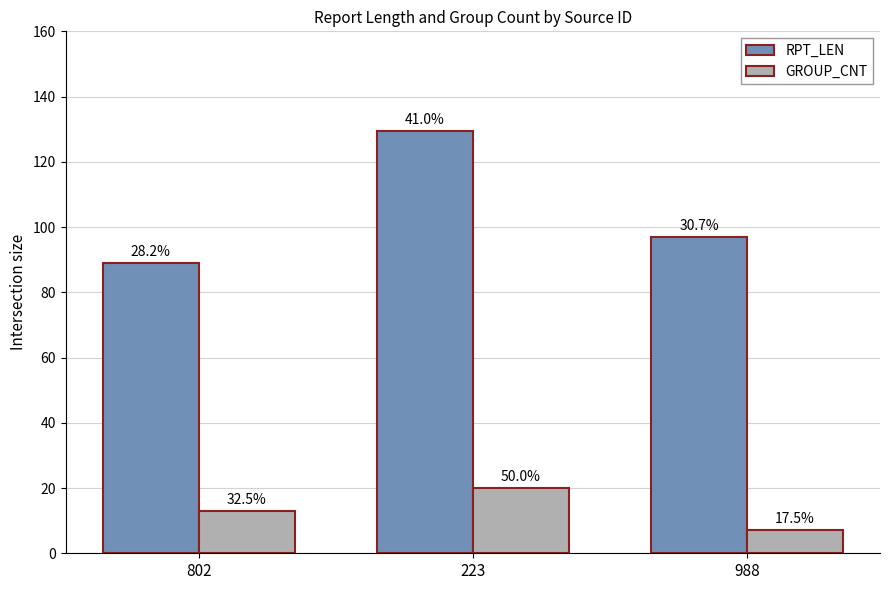

What is the minimum value shown in the chart?

7.0